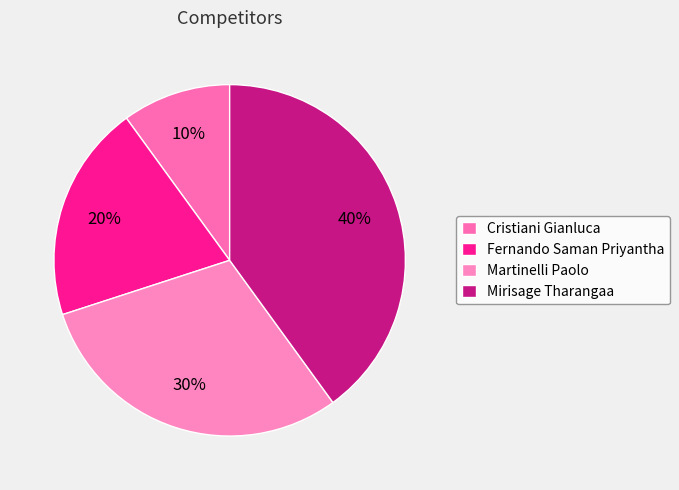

The Mirisage Tharangaa slice represents 49% of the pie. True or false?

False